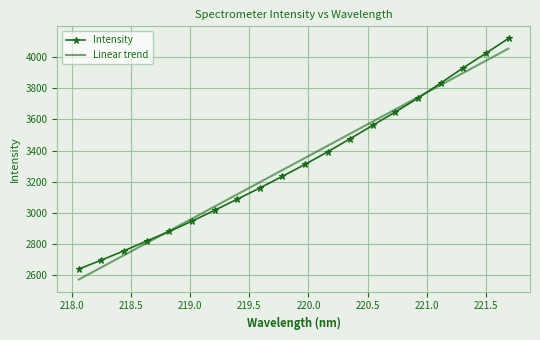

What is the maximum value shown in the chart?

4119.1